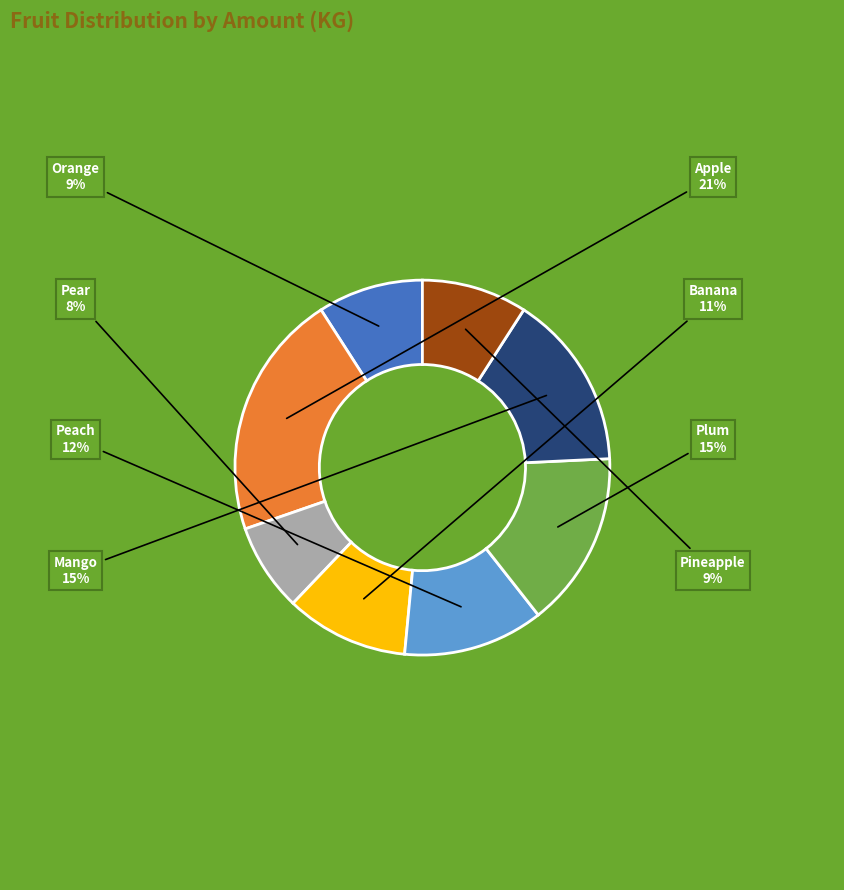

How many segments does this pie chart have?

8